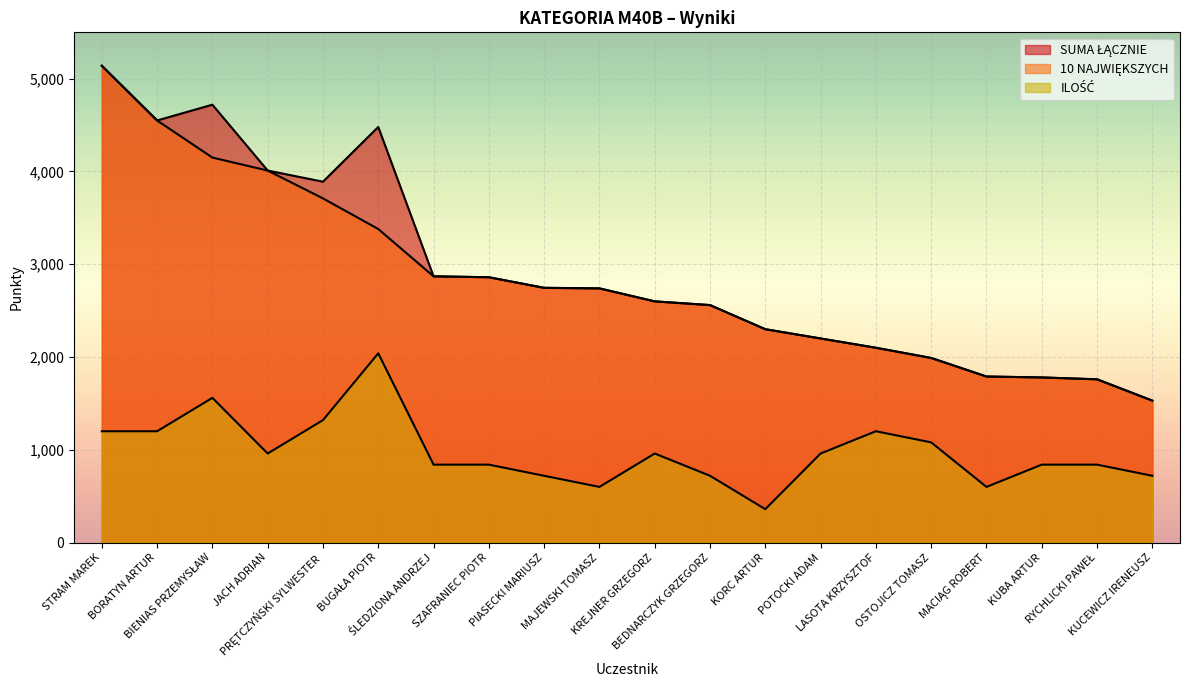

Is it true that 10 NAJWIĘKSZYCH equals 8206 at STRAM MAREK?

False